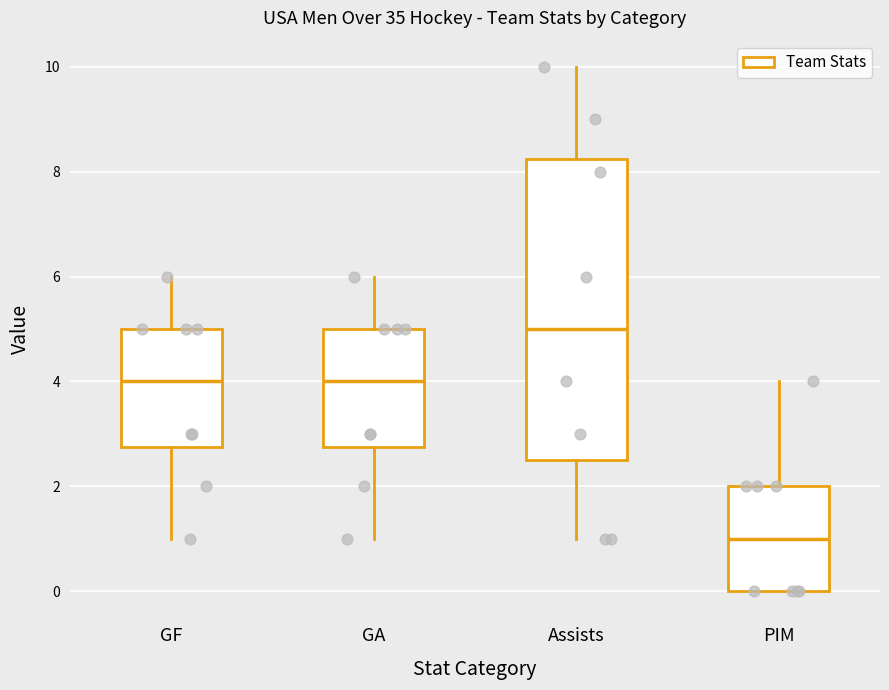

Which box is the tallest, from its lower edge to its upper edge?

Assists